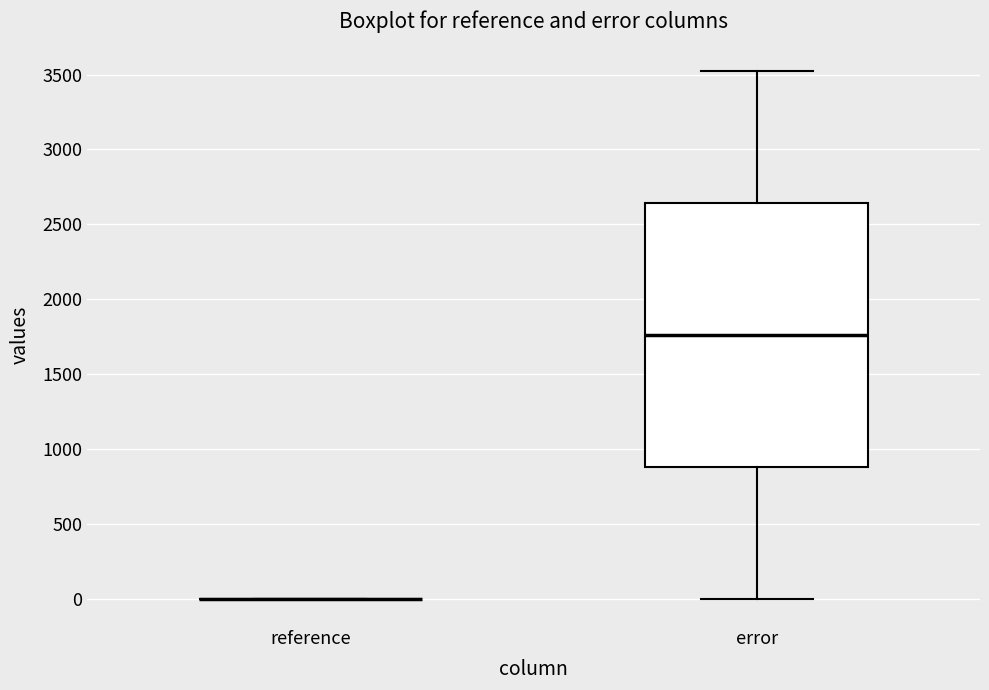

Which box is the tallest, from its lower edge to its upper edge?

error